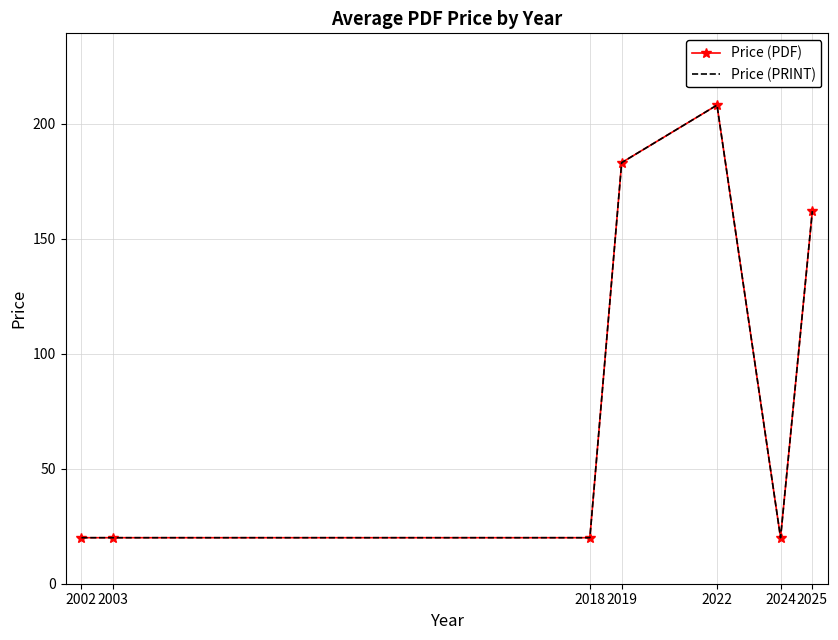

True or false: Price (PDF) and Price (PRINT) cross at least once.

False